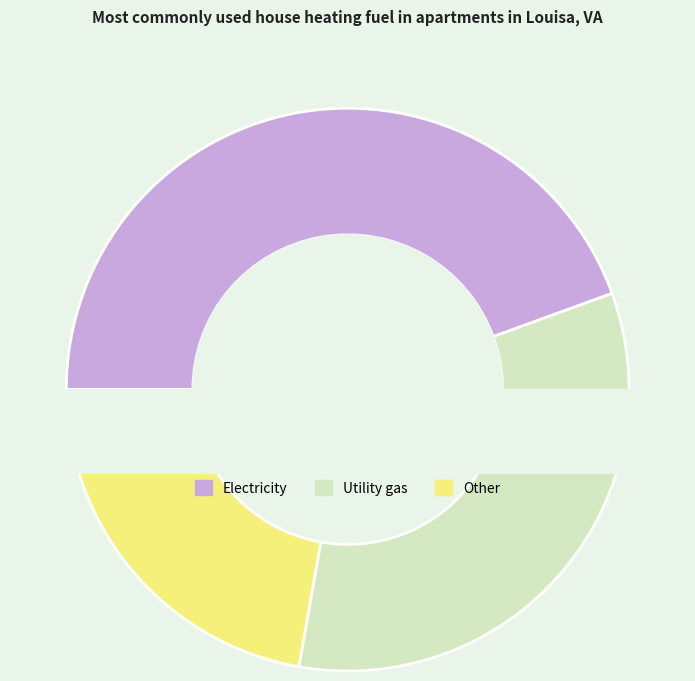

To the nearest percent, what percentage of the pie is 6?

5%